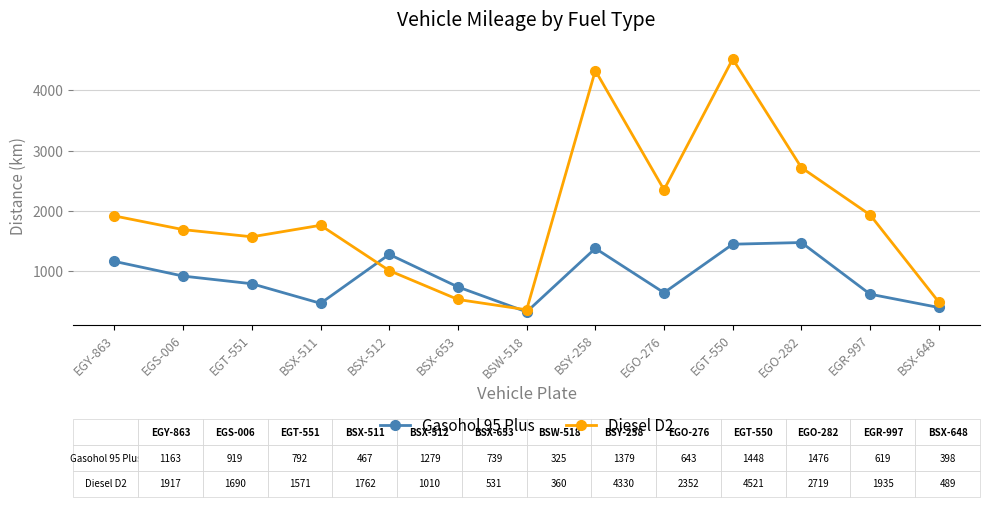

What are all the series names shown in the legend?

Gasohol 95 Plus, Diesel D2